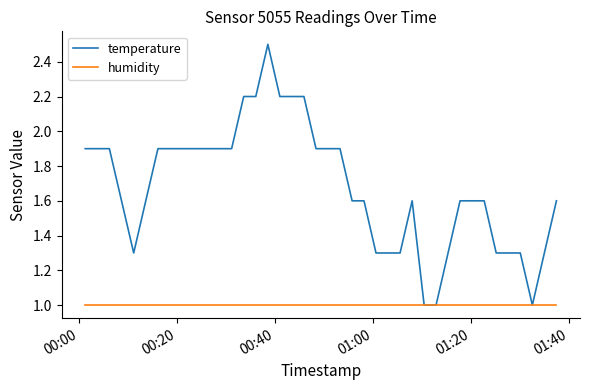

Which series has the widest spread of values?

temperature